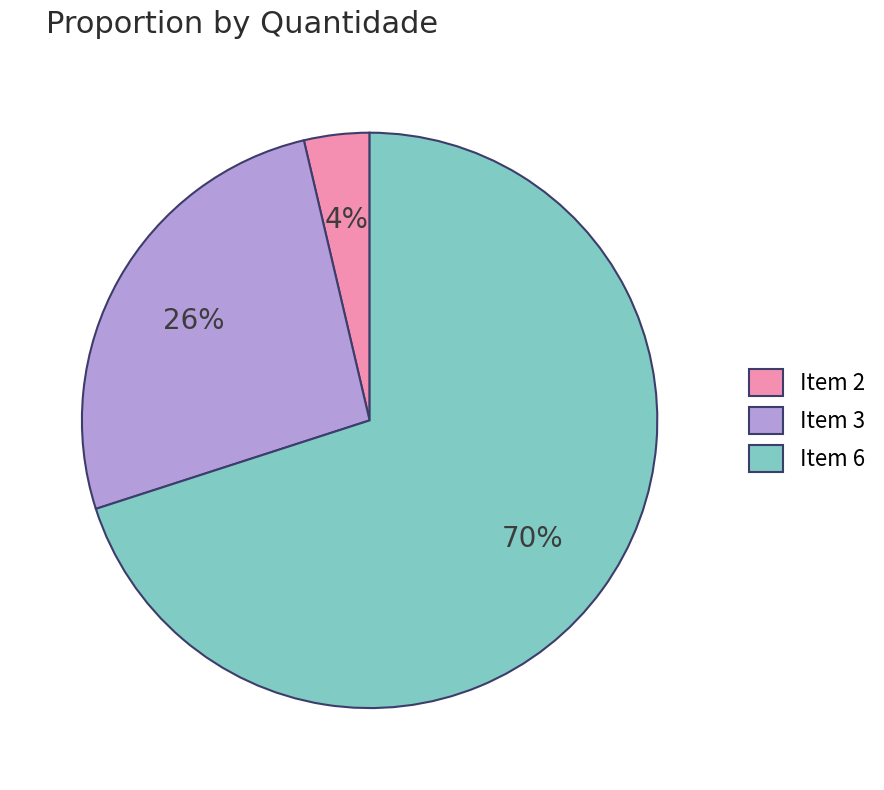

Rank the categories by value from lowest to highest.

Item 2, Item 3, Item 6